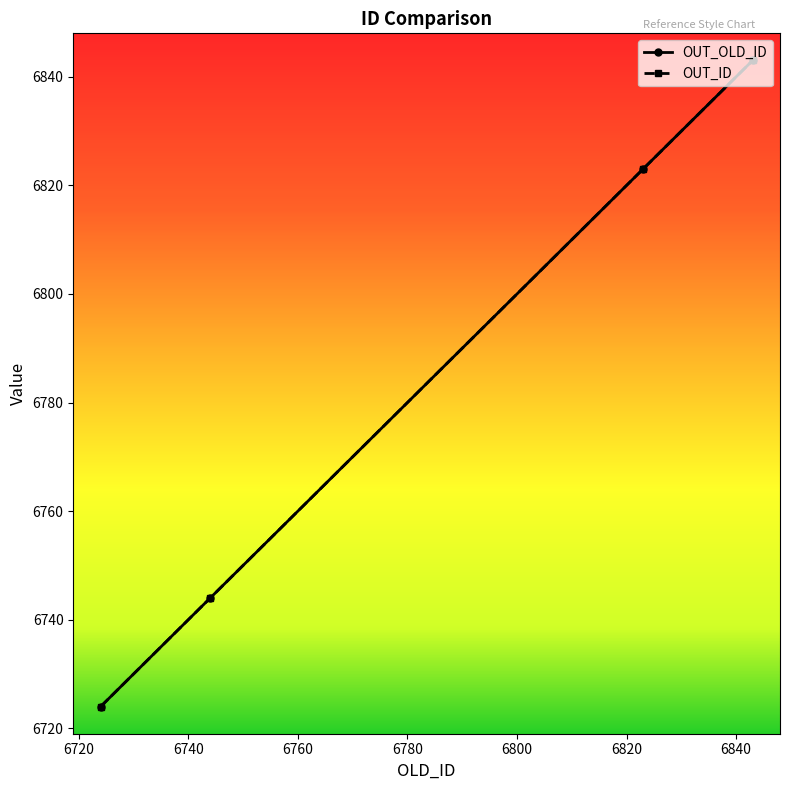

Rank the categories by OUT_OLD_ID value from highest to lowest.

6843, 6823, 6744, 6724